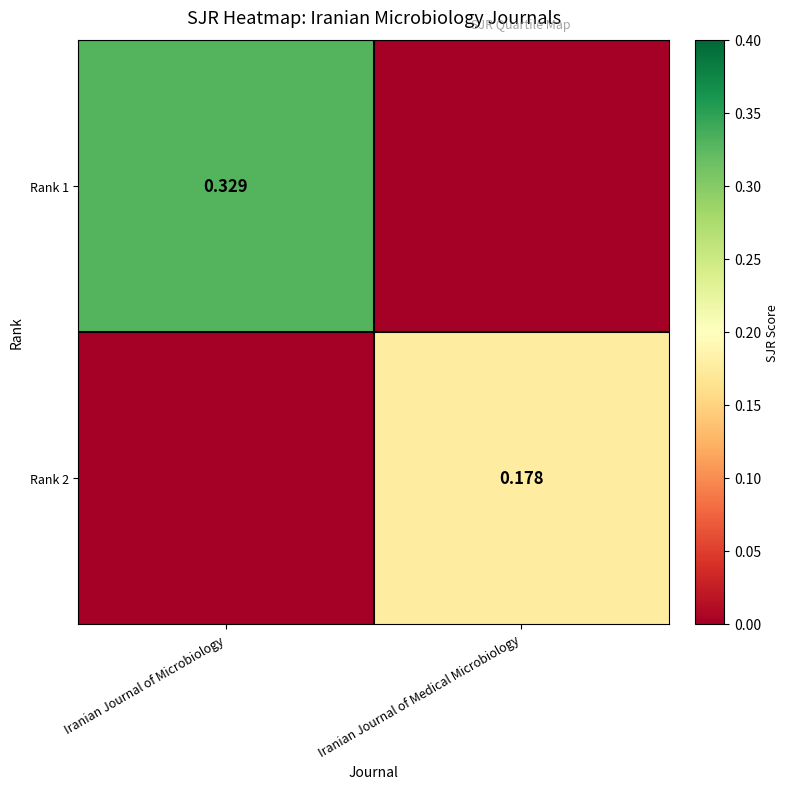

Which series has the widest spread of values?

Rank 1